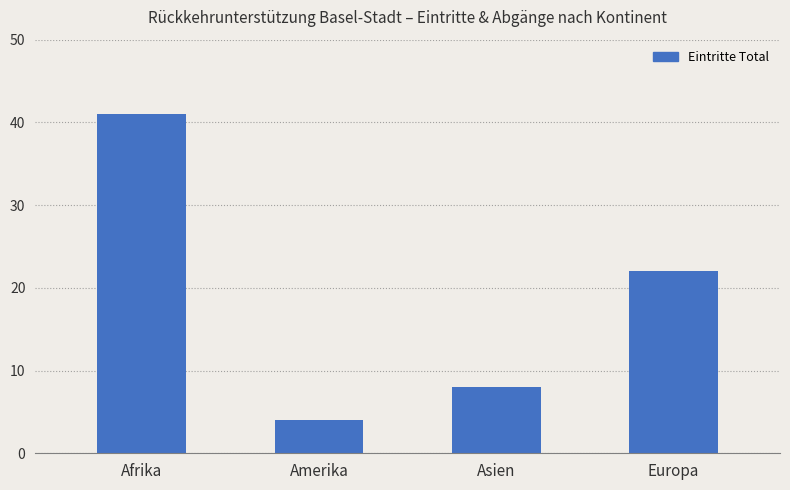

Which label corresponds to the largest value in the chart?

Afrika